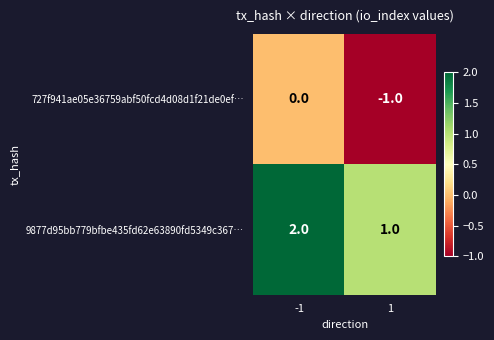

Which series has the largest total across all categories?

9877d95bb779bfbe435fd62e63890fd5349c367…